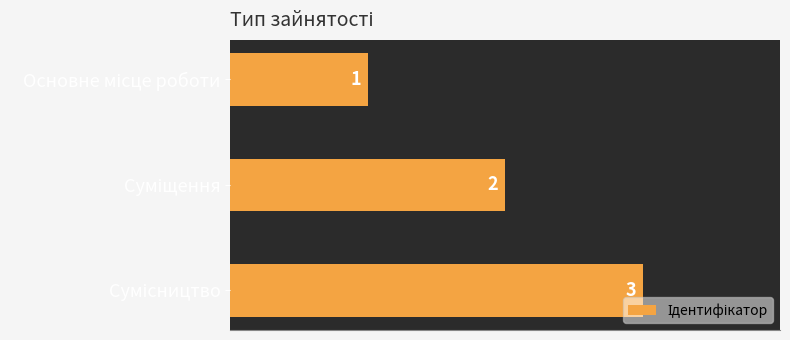

What is the value of the 1st bar from the top?

1